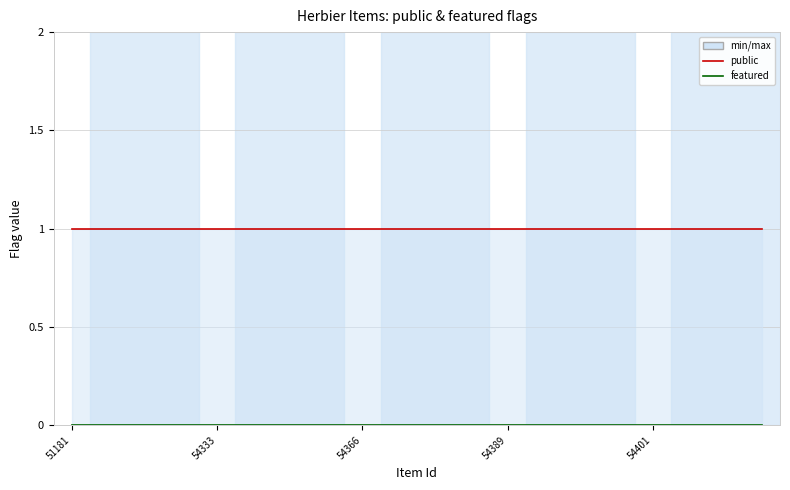

The value of featured at 5 is 0. True or false?

True